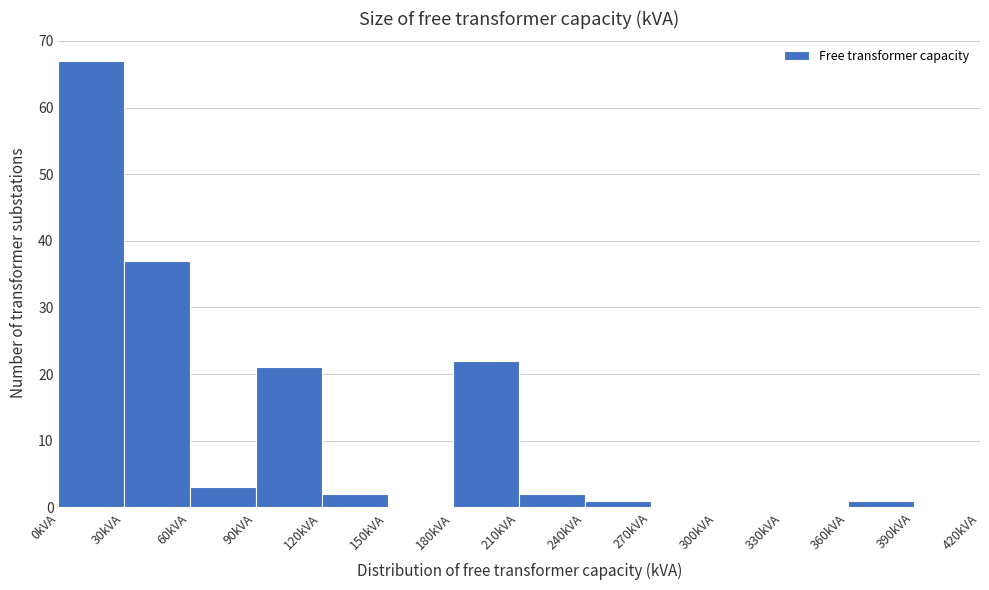

Over which range of the x-axis is the bar tallest?

0 to 30